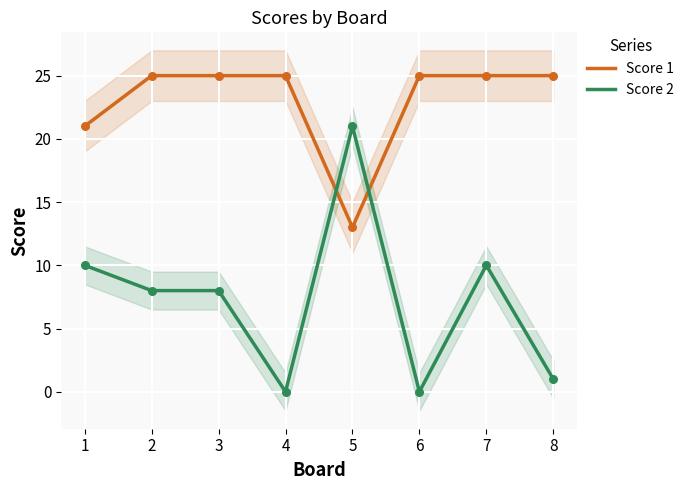

Which series has the largest Y range (max minus min)?

Score 2